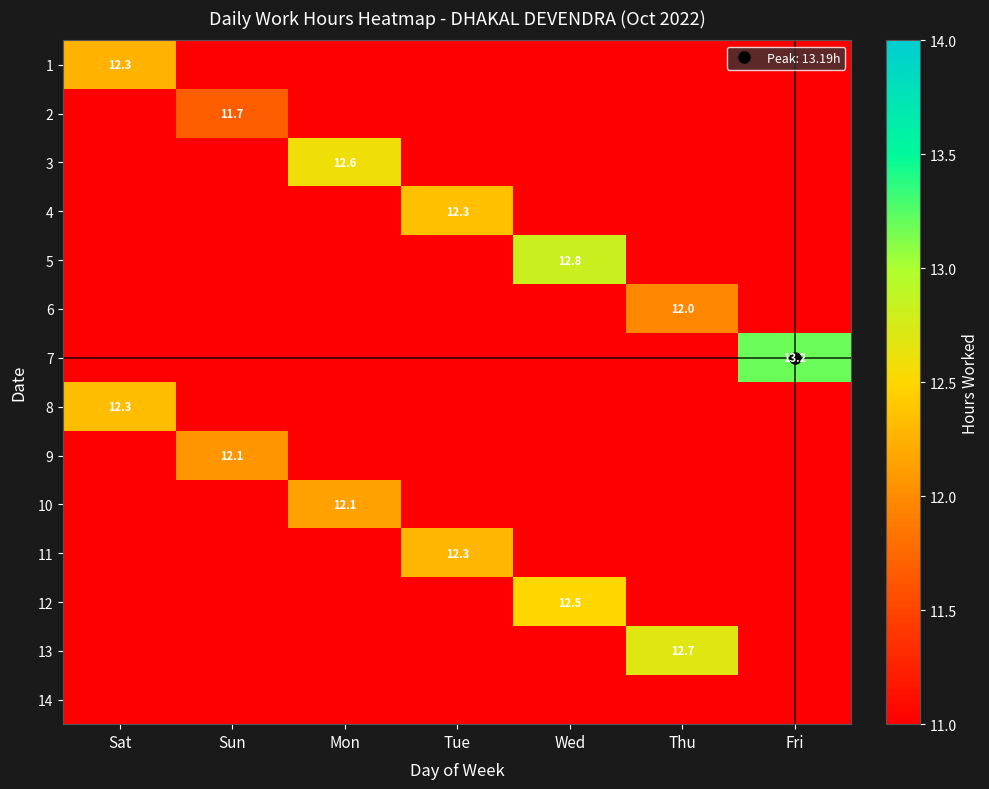

Is the value of 5 at Tue greater than the value of 7 at Fri?

No